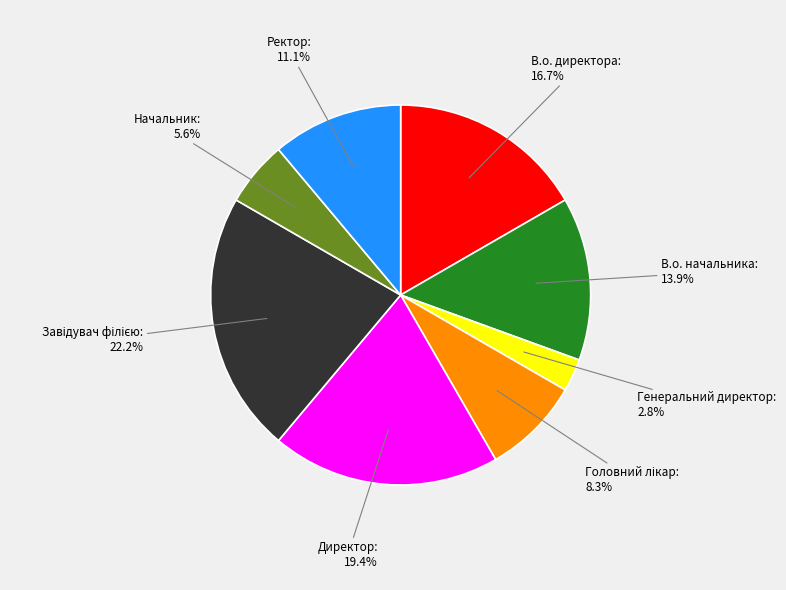

Between Генеральний директор and В.о. директора, which is larger?

В.о. директора